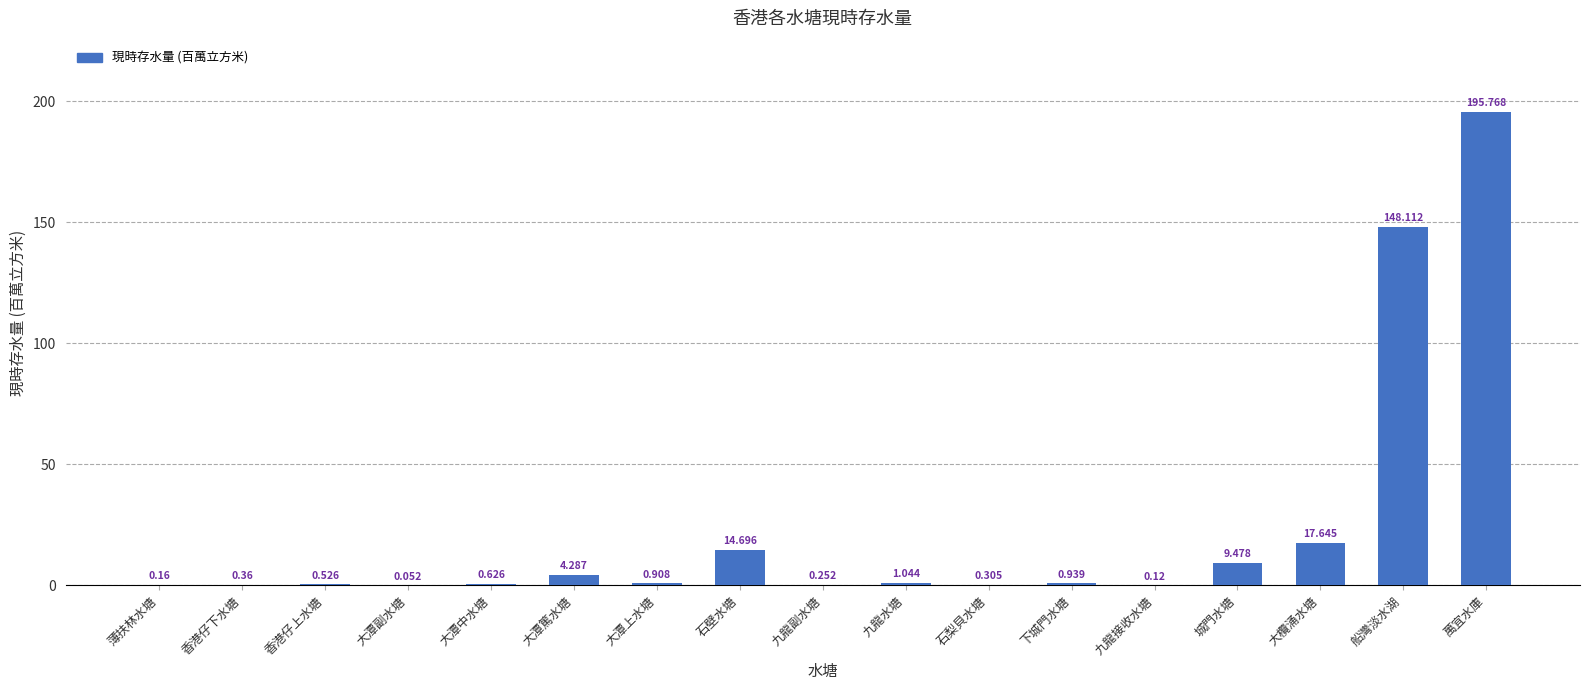

Which category has the highest value across all series?

萬宜水庫